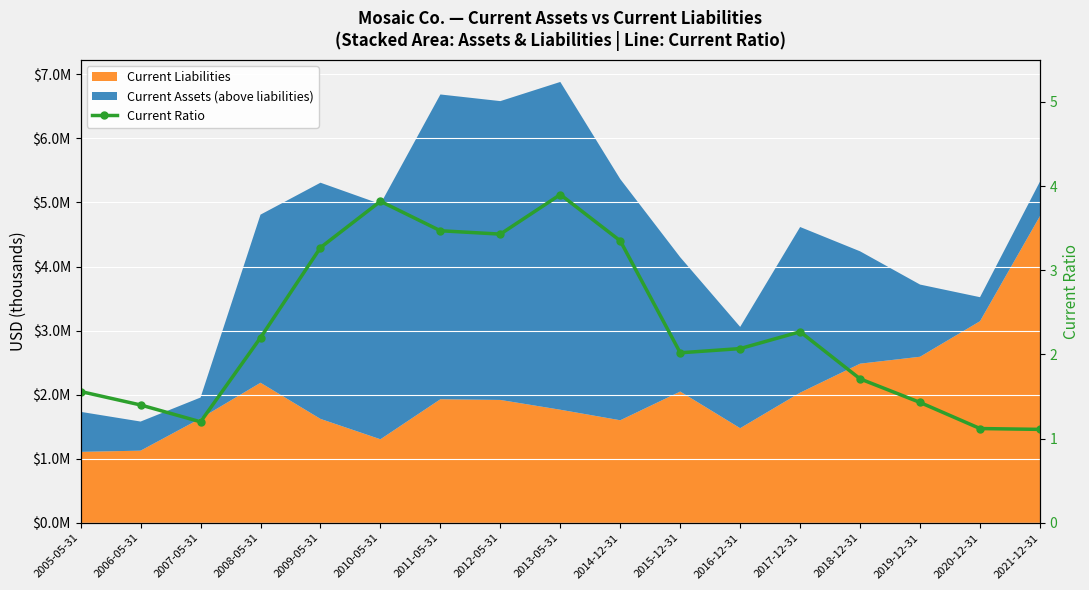

How many interior local valleys (lower than both neighbors) does the data have?

3